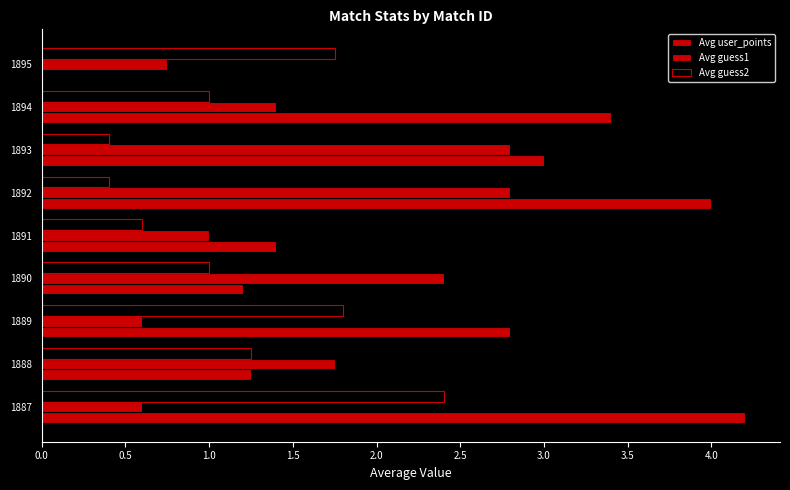

Rank the series by their average value, from lowest to highest.

Avg guess2, Avg guess1, Avg user_points